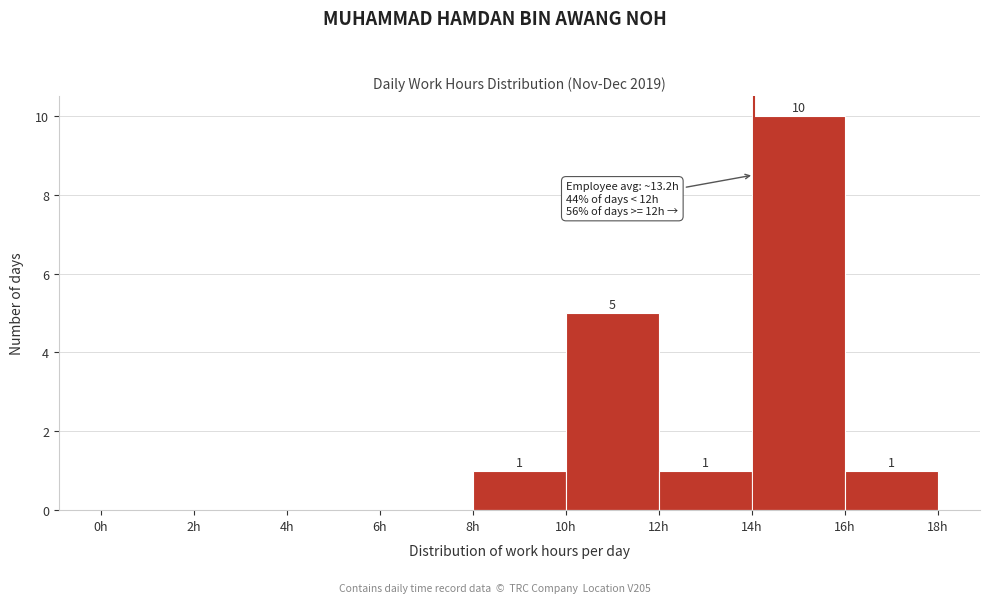

Which range on the x-axis has the tallest bar?

14 to 16